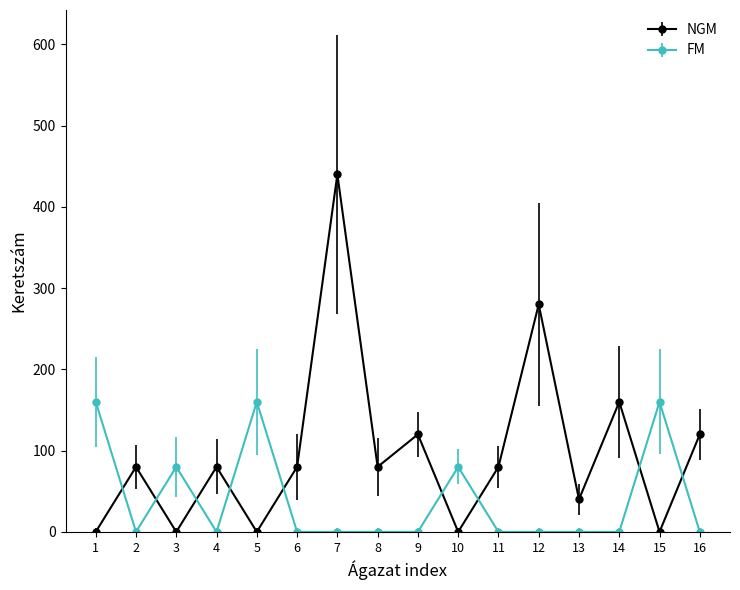

The NGM series shows 152 at 15. True or false?

False